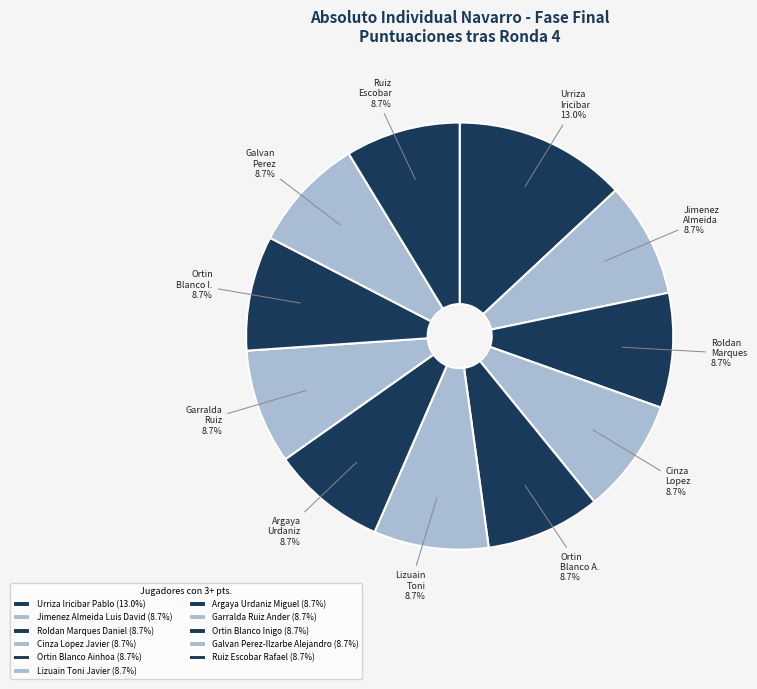

Is it true that Lizuain Toni Javier is 9% of the pie?

True